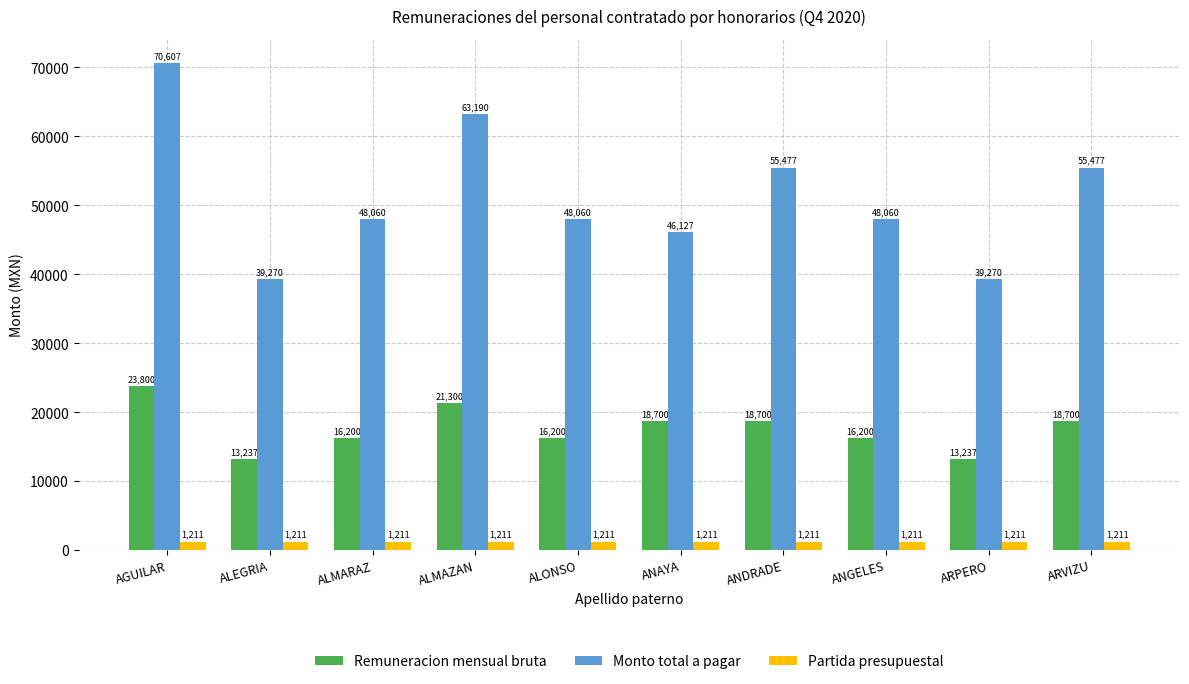

Which series has the largest range (max minus min)?

Monto total a pagar